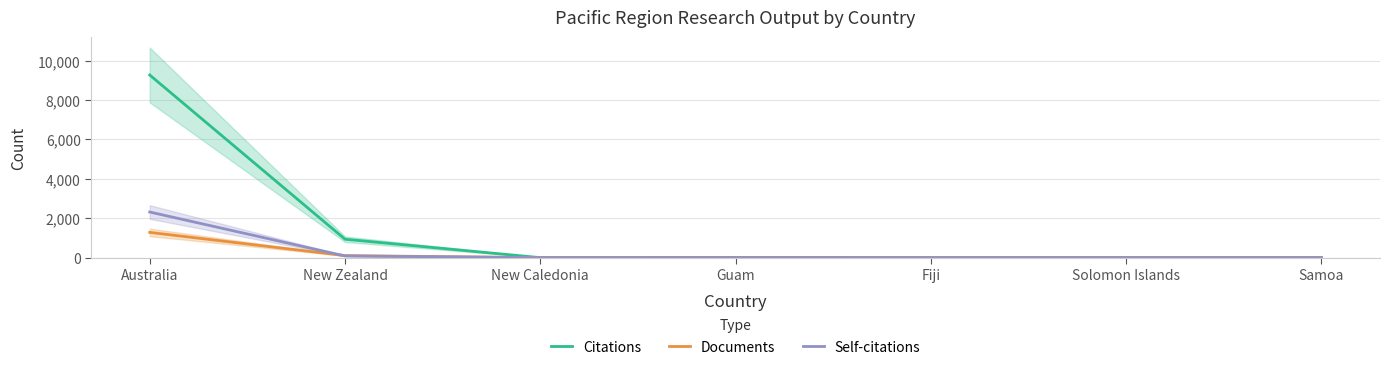

Reading left to right, extract all data points from this chart.

Citations: Australia=9266	New Zealand=936	New Caledonia=1	Guam=11	Fiji=4	Solomon Islands=4	Samoa=4
Documents: Australia=1283	New Zealand=105	New Caledonia=2	Guam=1	Fiji=1	Solomon Islands=1	Samoa=1
Self-citations: Australia=2316	New Zealand=88	New Caledonia=0	Guam=0	Fiji=0	Solomon Islands=0	Samoa=0